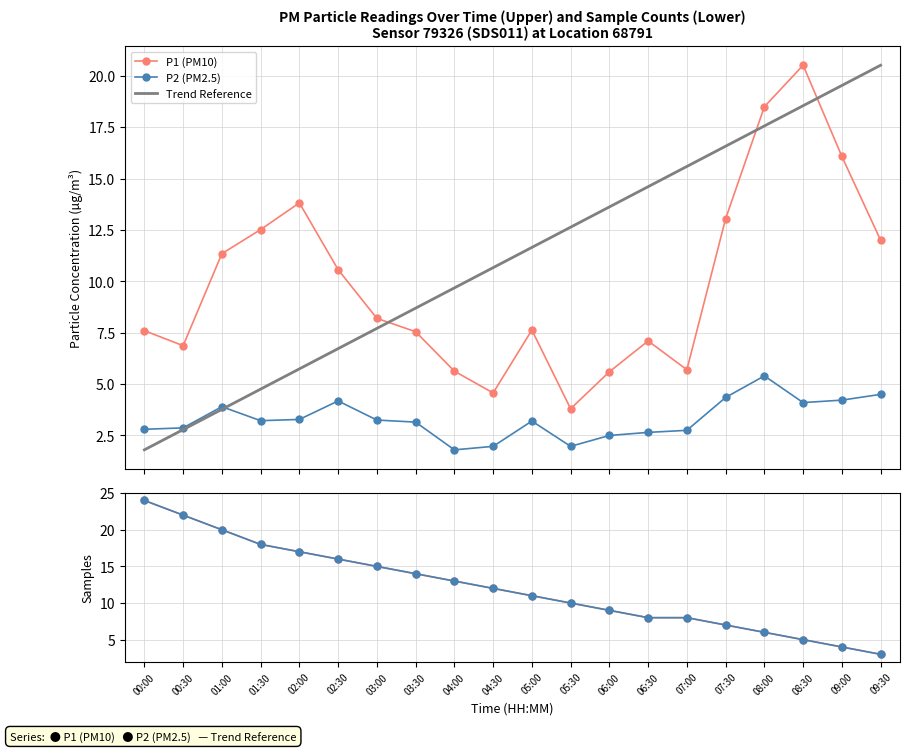

How many values in the P2 count series are below 12?

10